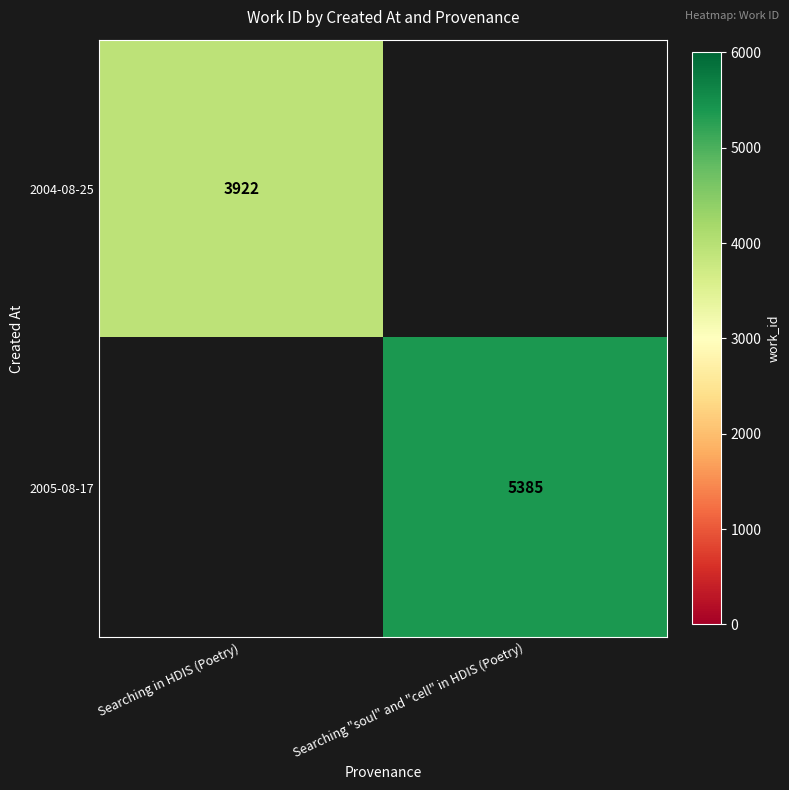

The 2005-08-17 series shows 5385 at Searching "soul" and "cell" in HDIS (Poetry). True or false?

True